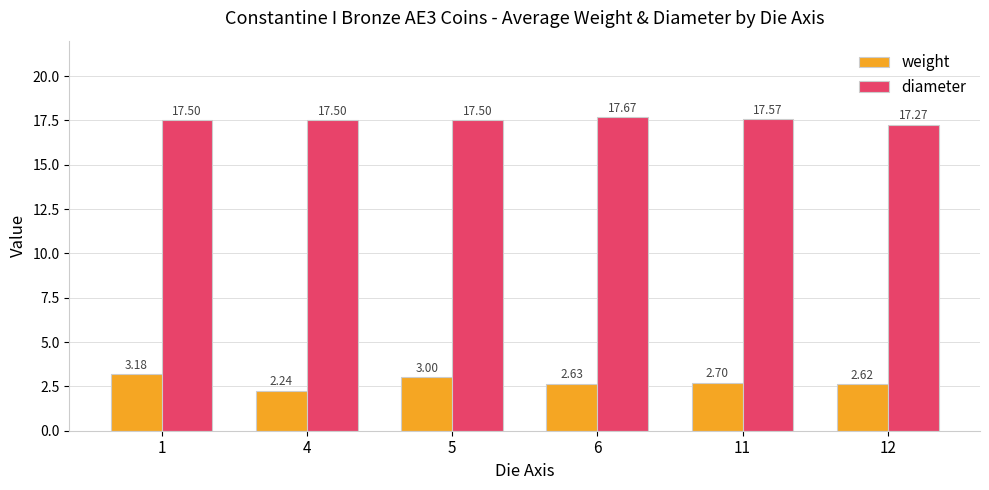

The value of weight at 11 is 0.7. True or false?

False